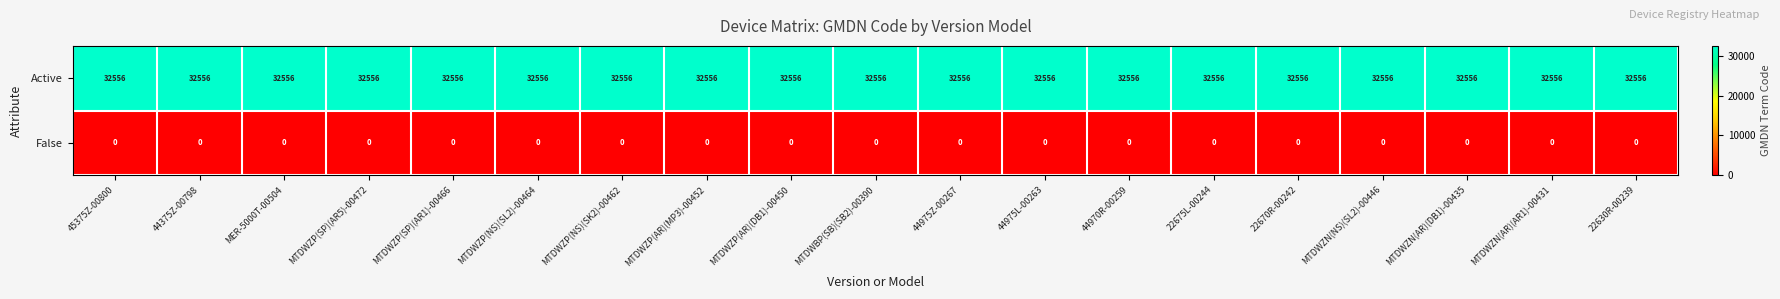

Which series has the largest total across all categories?

Active